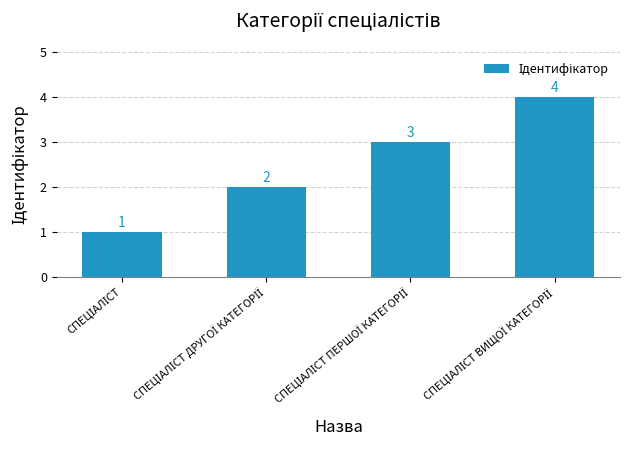

What is the value of the 3rd bar from the left?

3